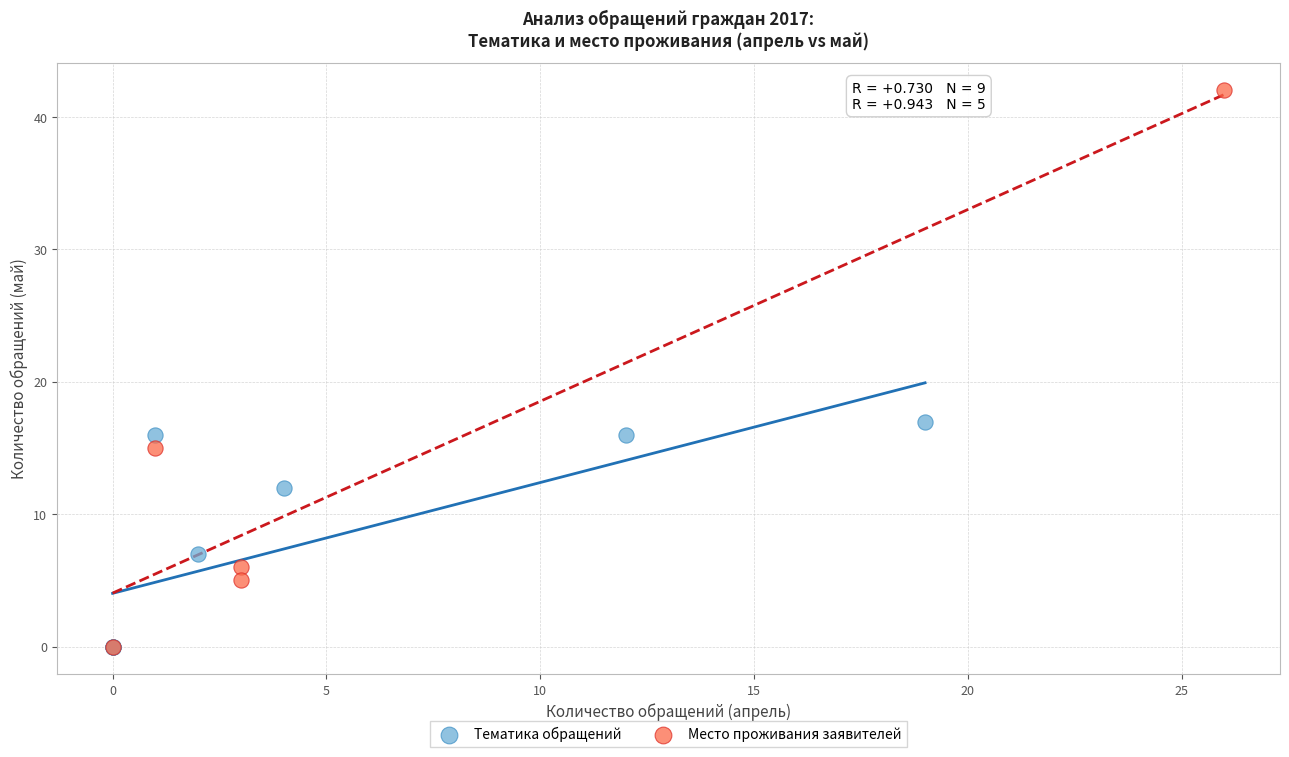

Which series has the largest Y range (max minus min)?

Место проживания заявителей